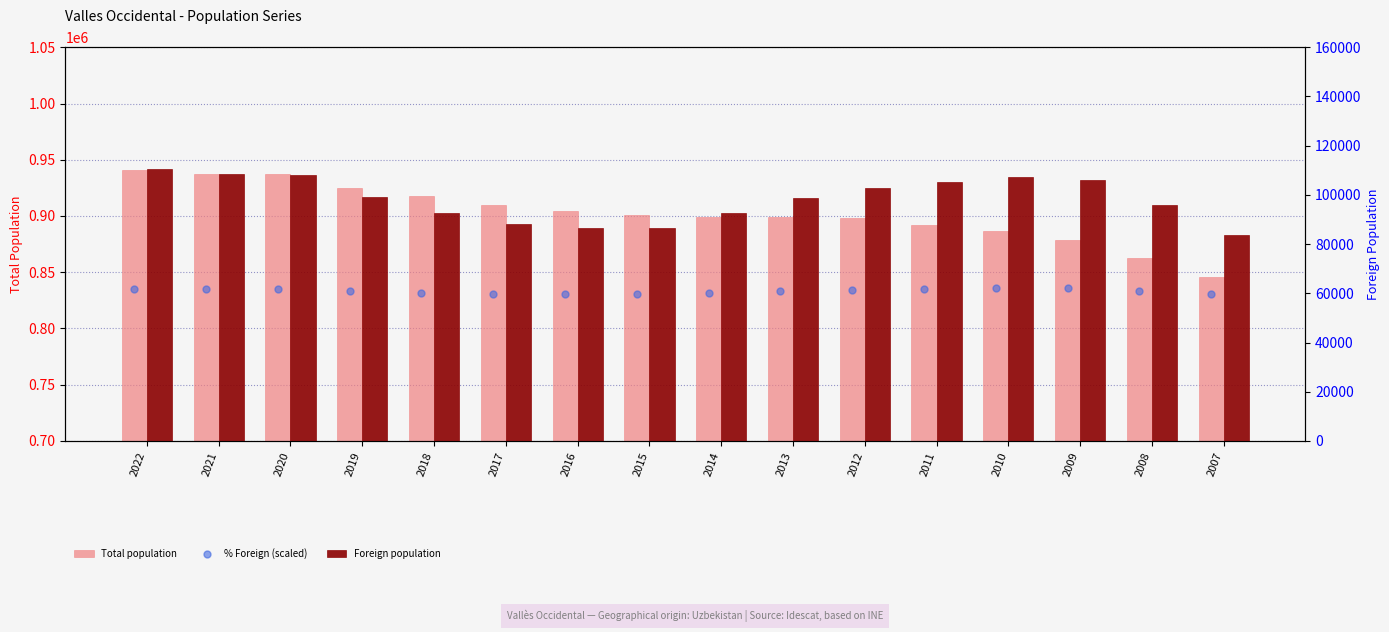

Which series has the widest spread of Y values?

Total population